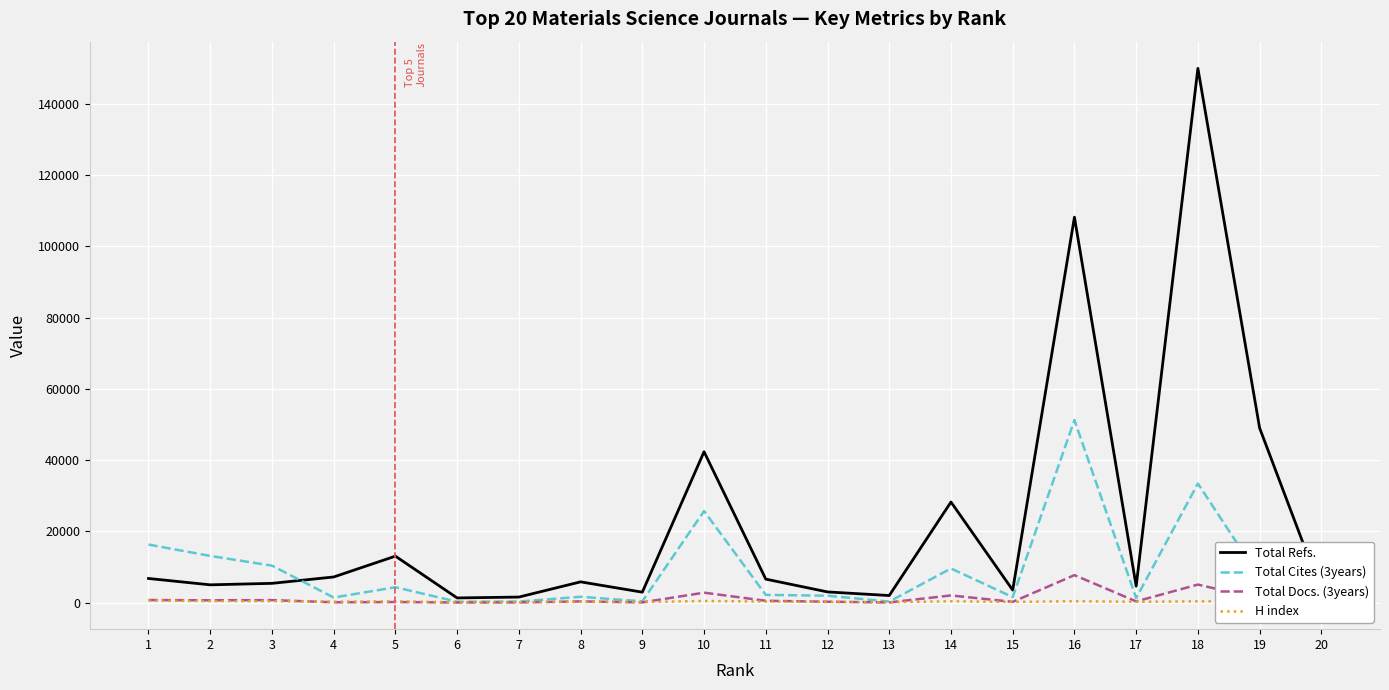

List the series in order of their peak value, highest first.

Total Refs., Total Cites (3years), Total Docs. (3years), H index